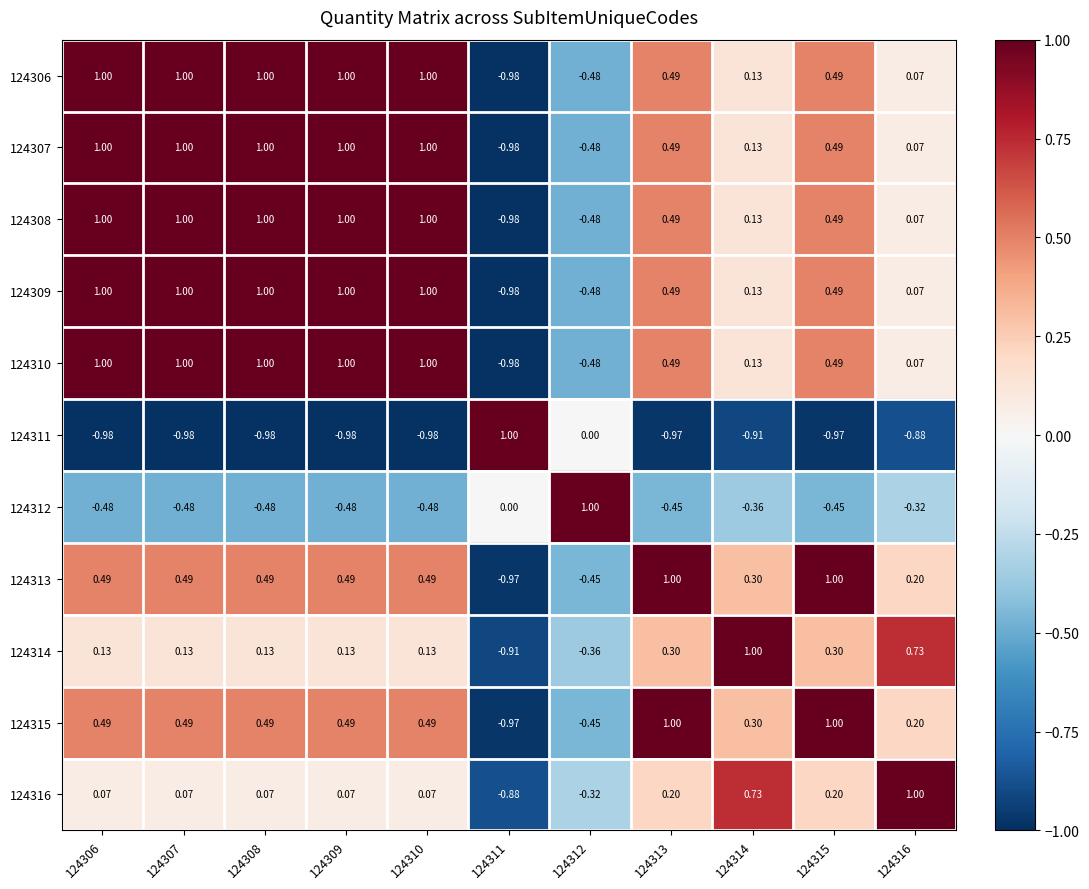

What is the maximum value shown in the chart?

1.0